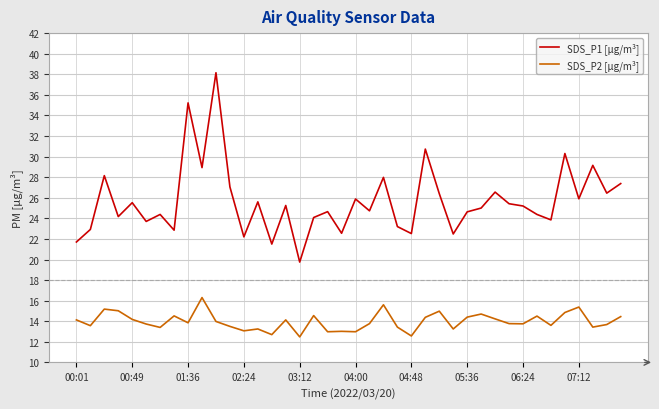

Rank the series by their maximum value, from highest to lowest.

SDS_P1 [µg/m³], SDS_P2 [µg/m³]